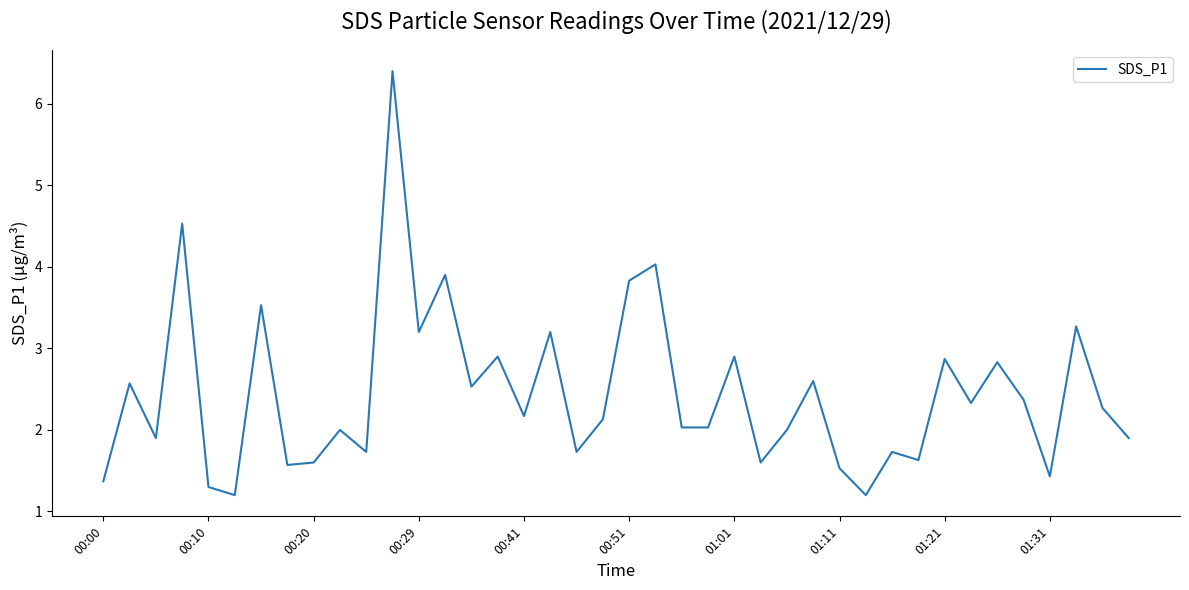

What is the difference between the maximum and minimum values?

5.2